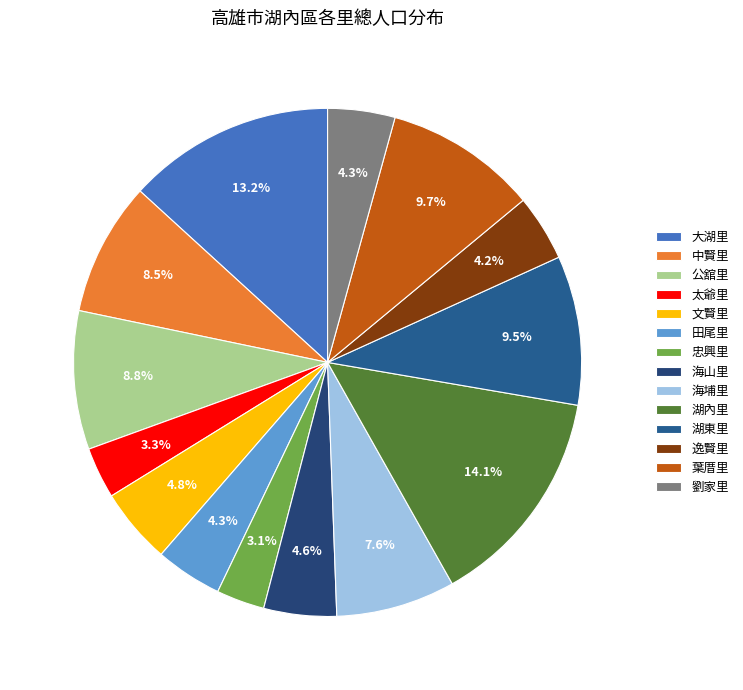

To the nearest percent, what portion does 海山里 represent?

5%